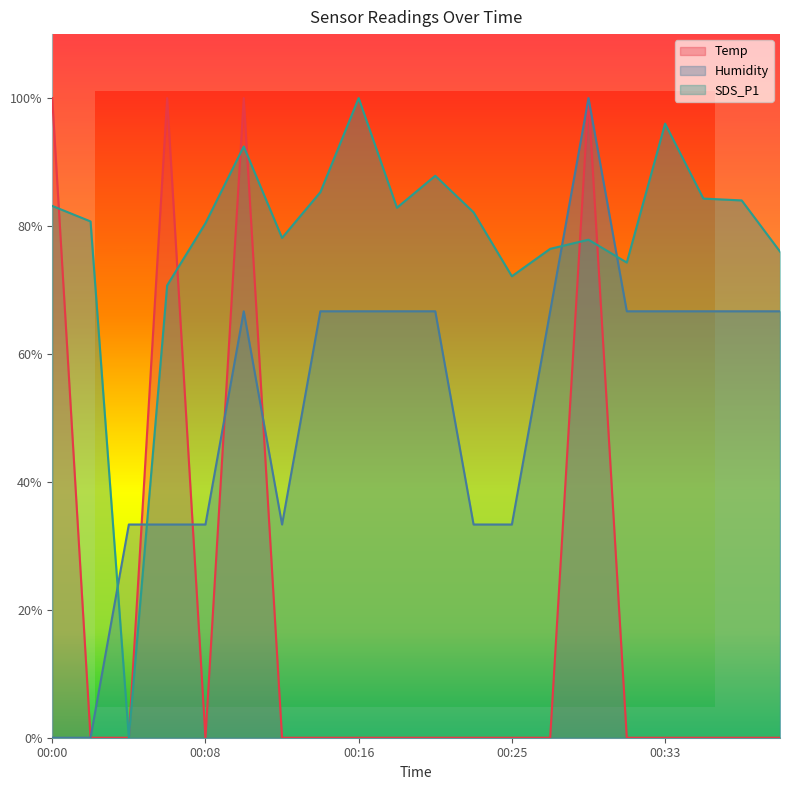

What is the sum of all Temp values?

400.0